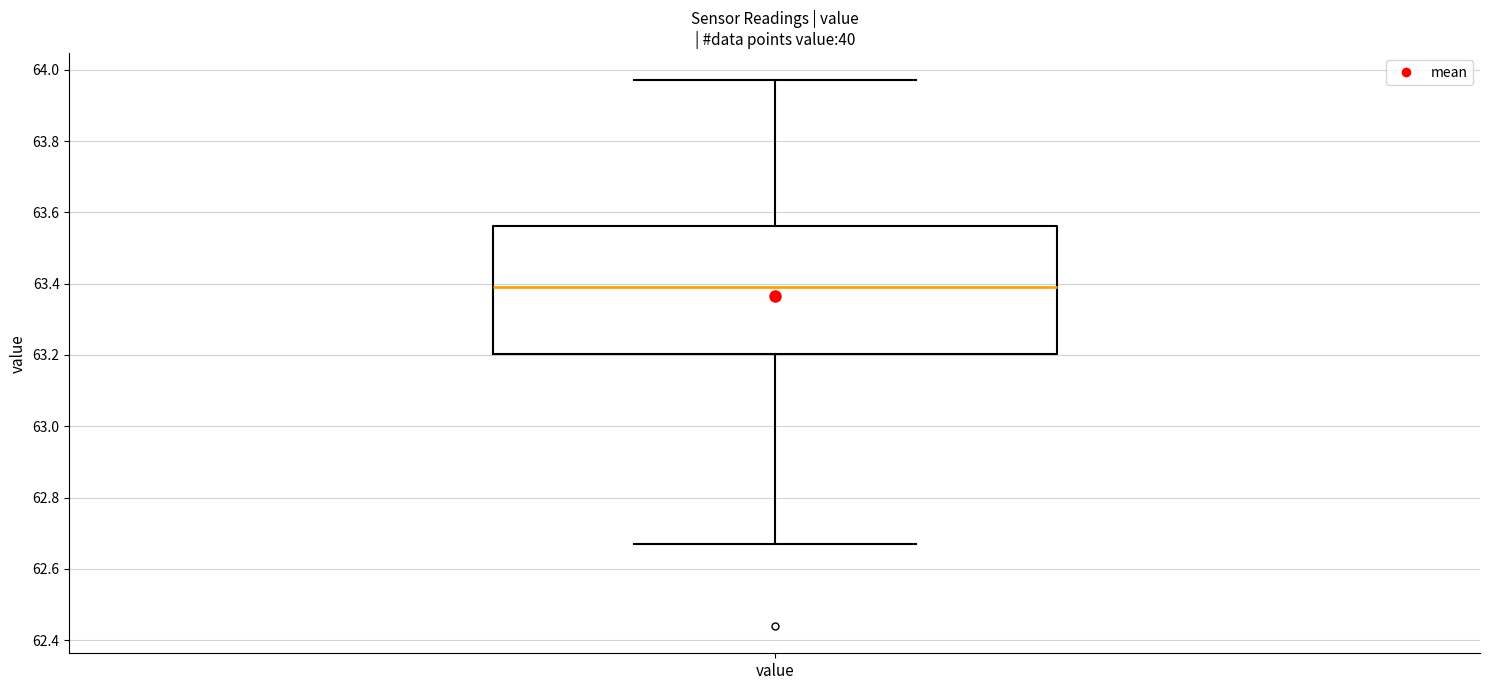

Read this box plot against the y-axis: the position of the median line, the range covered by the box, and the ends of both whiskers. The values are not printed on the chart, so give them approximately, as read against the axis.

median 63.40, box 63.20 to 63.56, whiskers 62.68 to 63.98